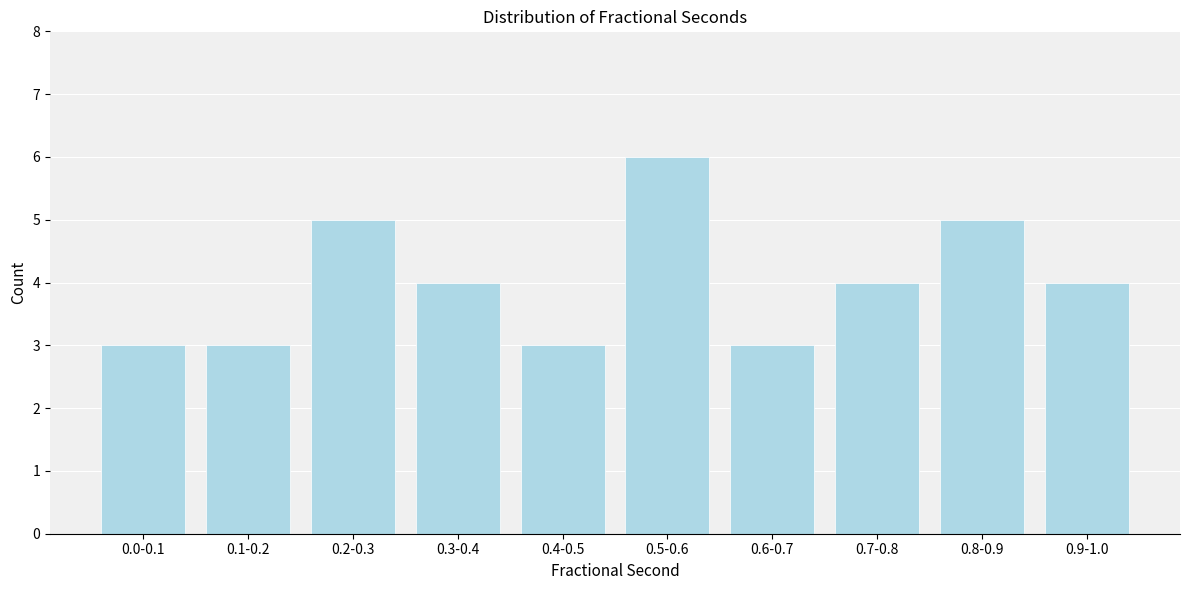

Reading right to left, list all the values displayed in this chart.

0.9-1.0=4	0.8-0.9=5	0.7-0.8=4	0.6-0.7=3	0.5-0.6=6	0.4-0.5=3	0.3-0.4=4	0.2-0.3=5	0.1-0.2=3	0.0-0.1=3